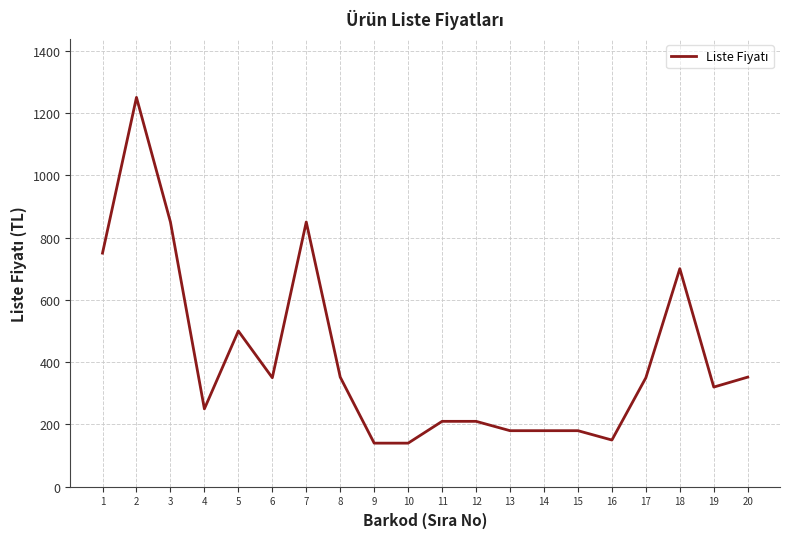

Is it true that the value at 15 is 180?

True